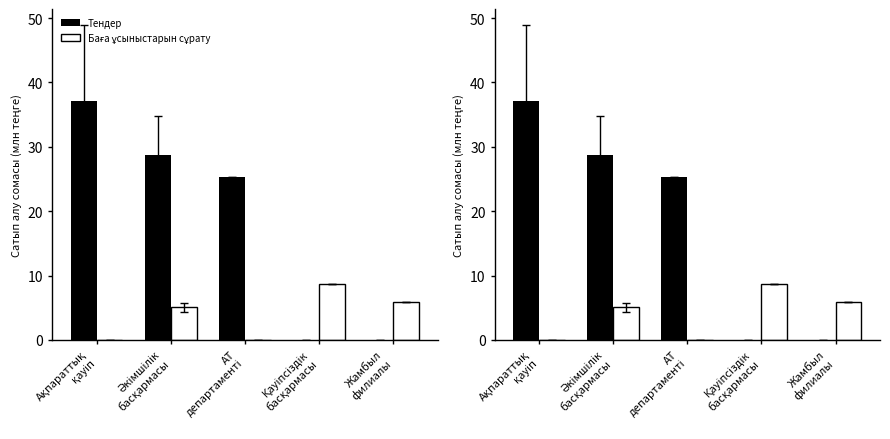

Count the number of categories in the chart.

5